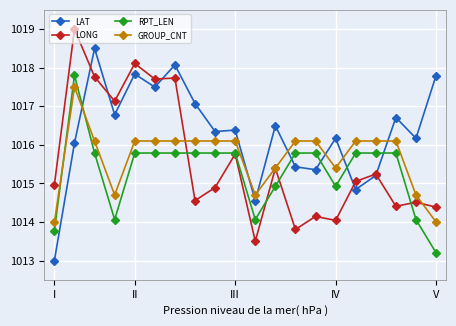

True or false: RPT_LEN and LONG intersect in this chart.

True